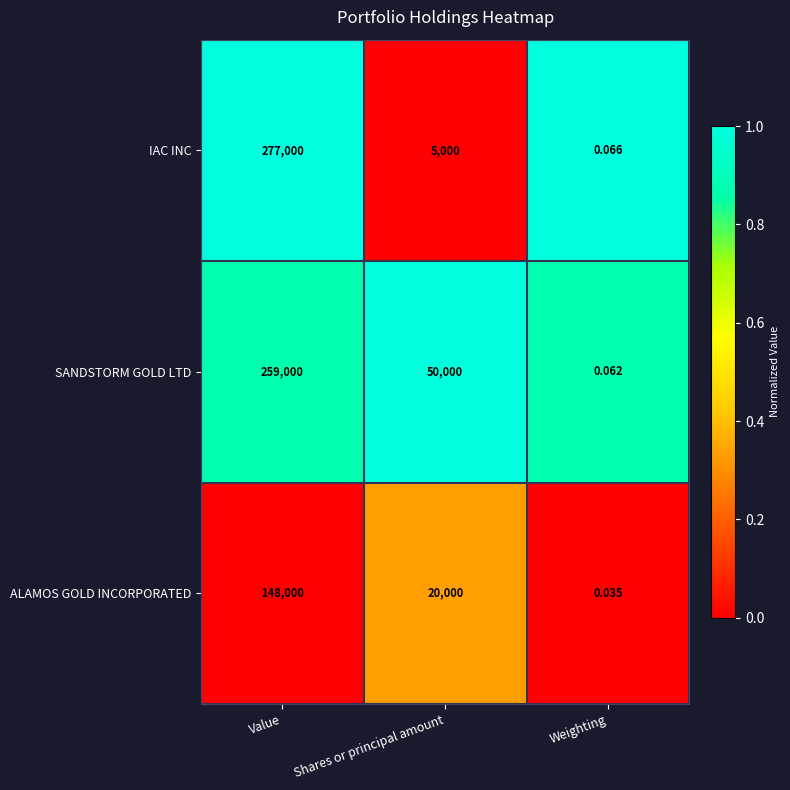

Between Value and Weighting, which series saw the biggest shift?

IAC INC